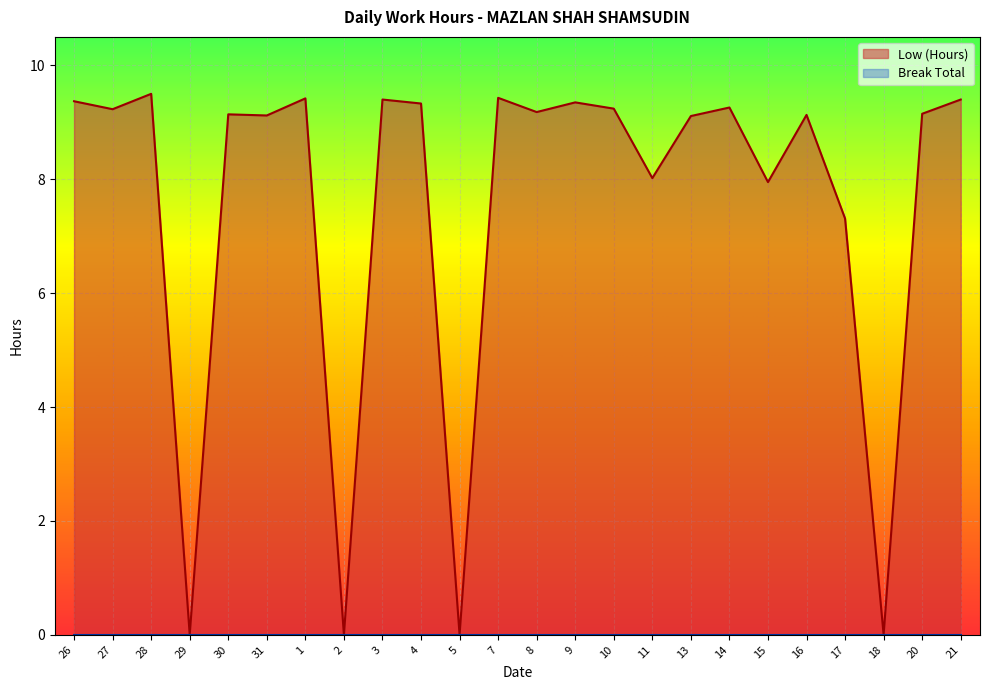

What is the change in value from 31 to 8?

+0.1